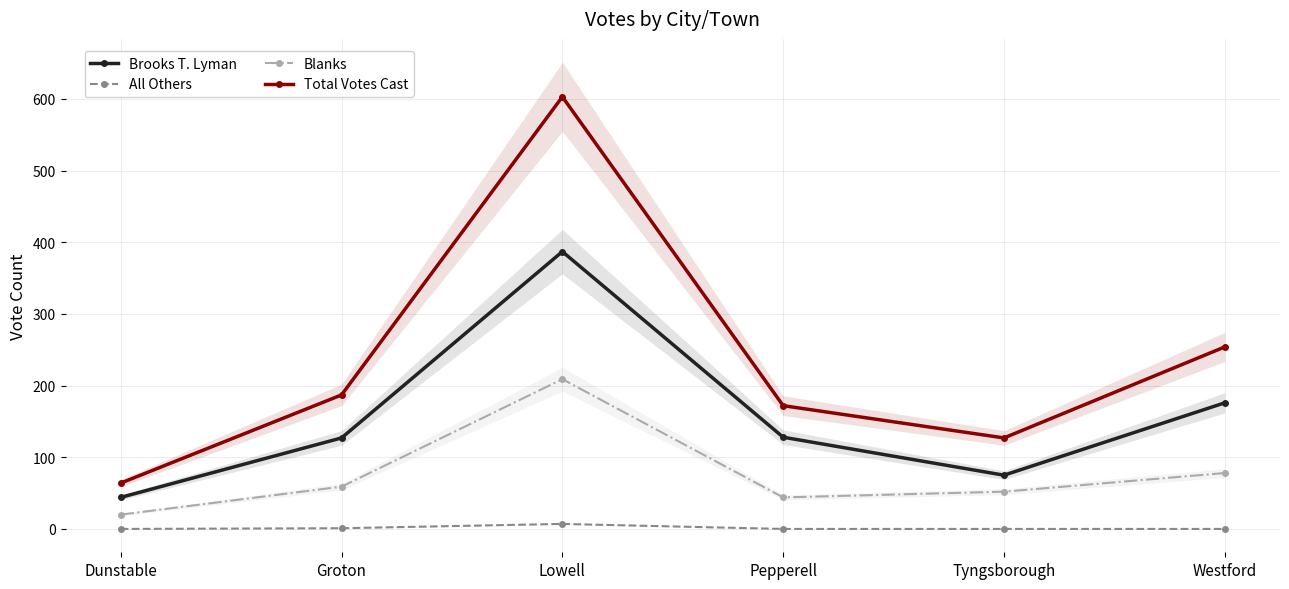

Between Dunstable and Westford, which series saw the biggest shift?

Total Votes Cast